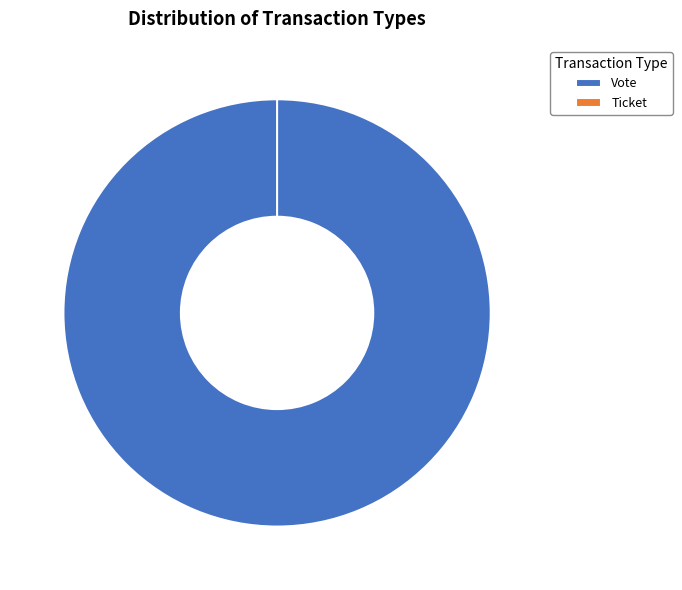

Which slice represents more than half of the pie?

Vote